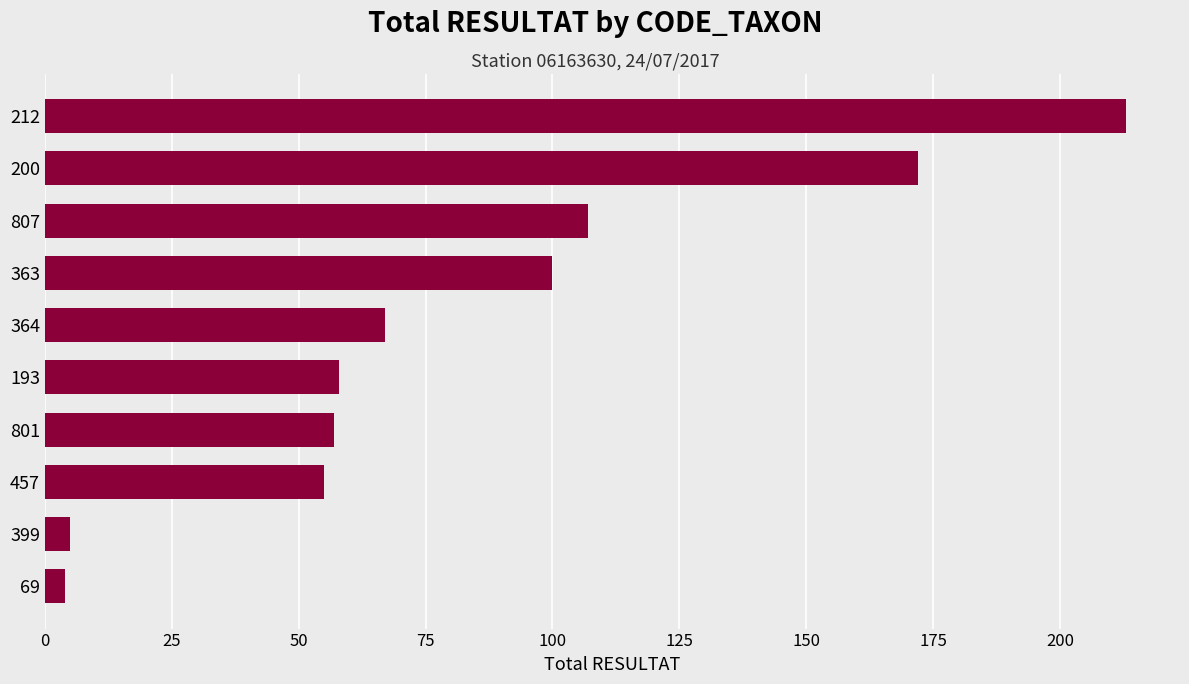

Is it true that the value at 399 is 5?

True